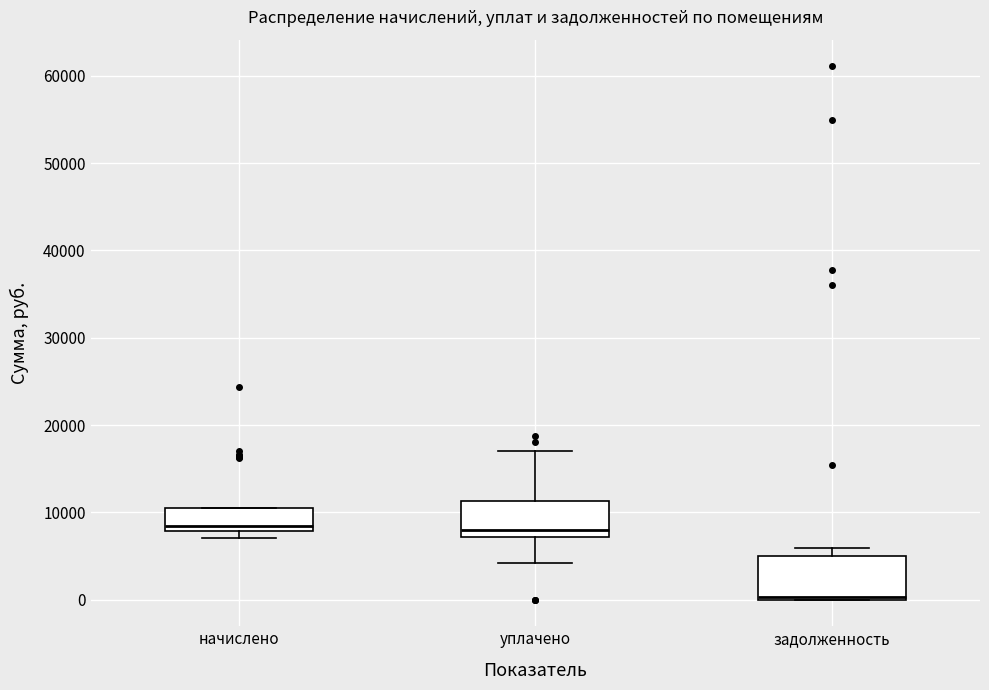

Where does the upper whisker of the box for уплачено end on the y-axis? The values are not printed on the chart, so give them approximately, as read against the axis.

17000